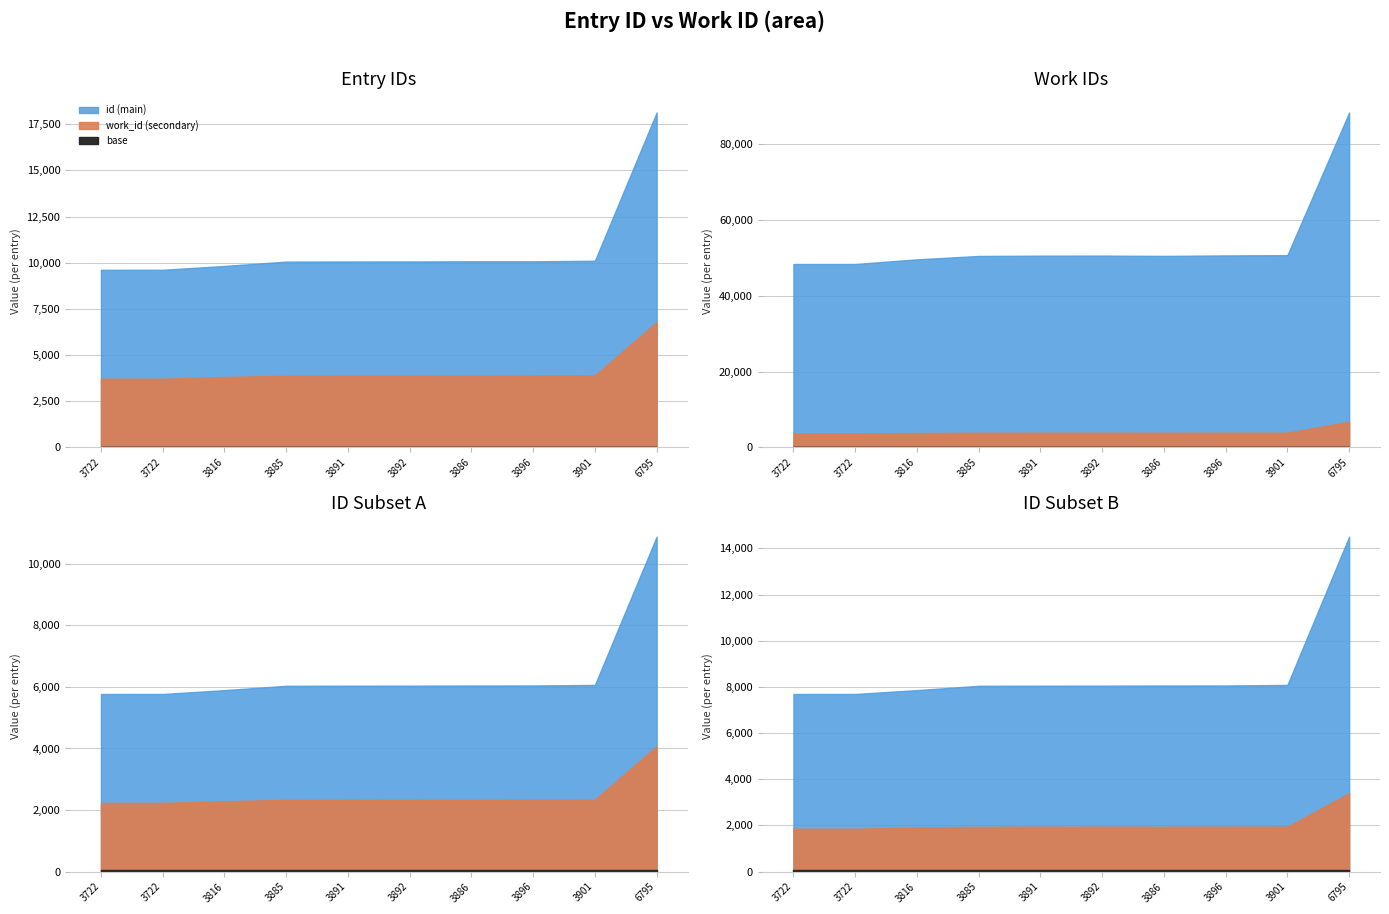

The value of id at 3722 is 3206. True or false?

False